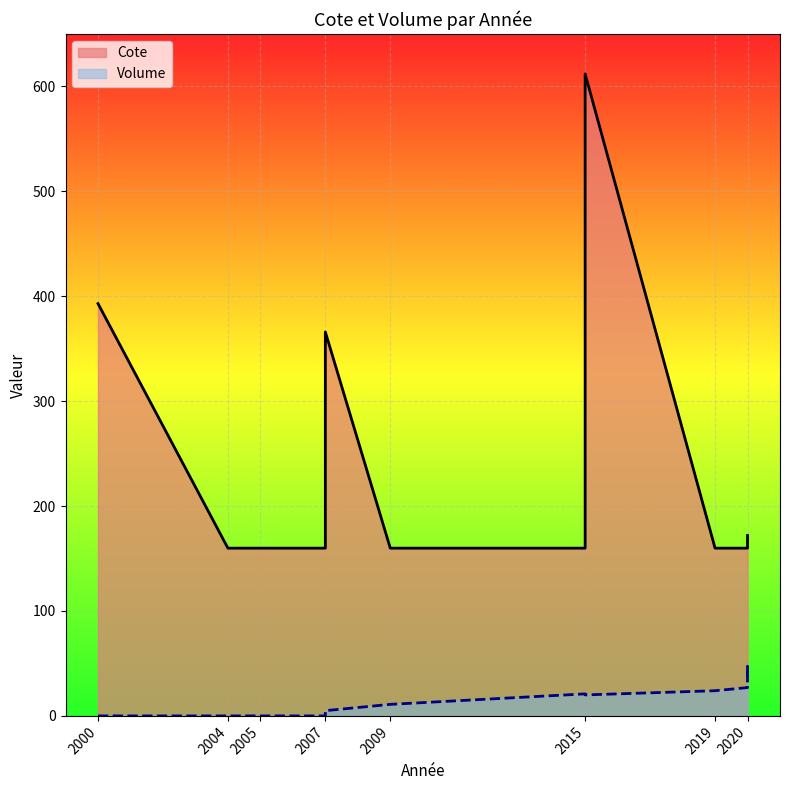

What is the total value across all series at 2005?

159.9